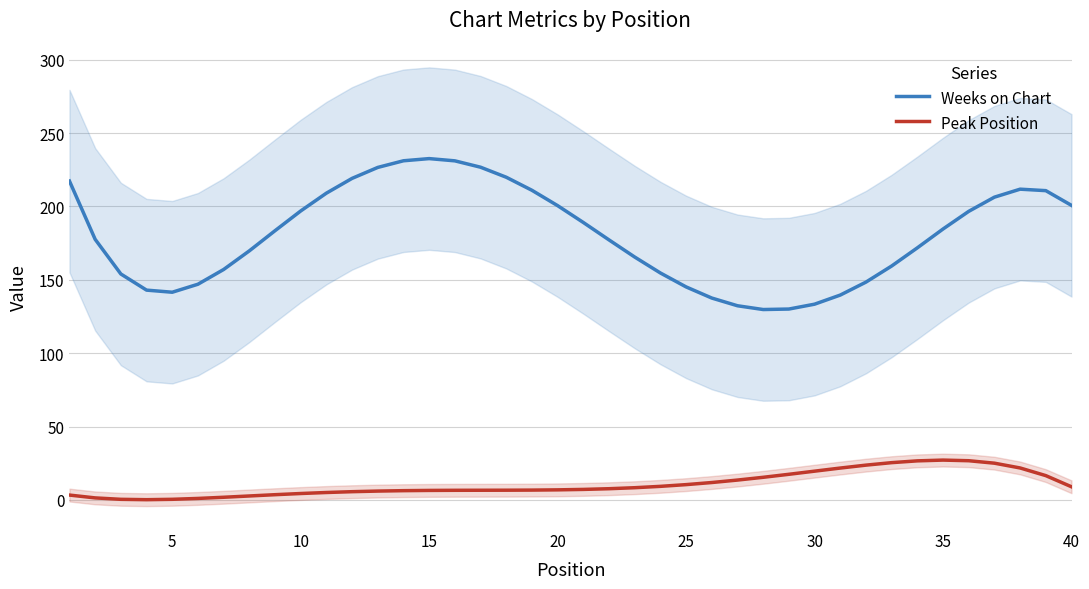

List the series in order of their overall mean, highest first.

Weeks on Chart, Peak Position